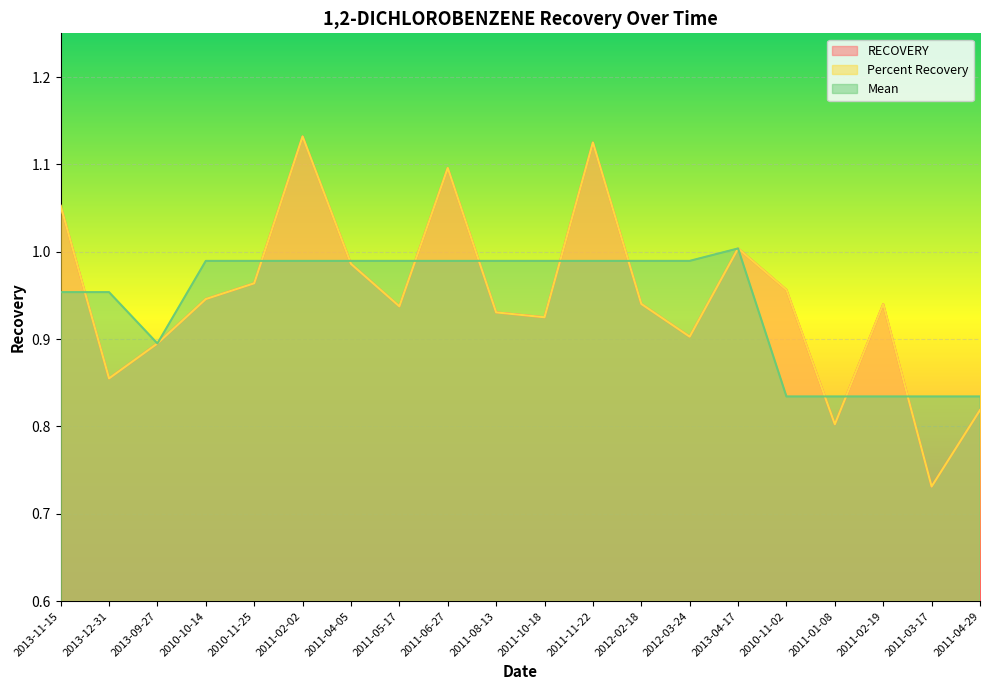

Rank the series at 2011-03-17 from lowest to highest value.

RECOVERY, Percent Recovery, Mean